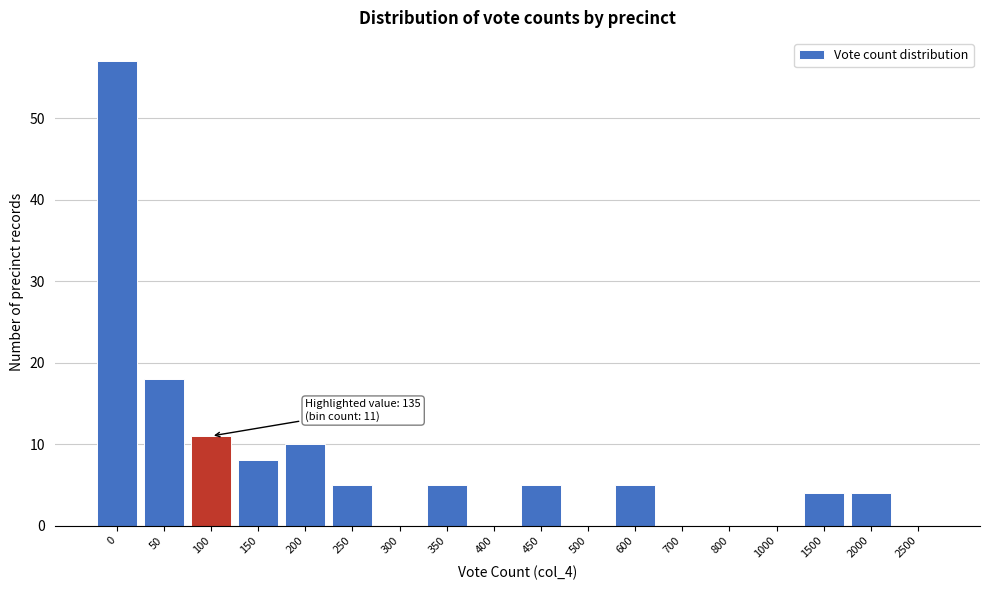

Reading left to right, list all the values displayed in this chart.

0=57	50=18	100=11	150=8	200=10	250=5	300=0	350=5	400=0	450=5	500=0	600=5	700=0	800=0	1000=0	1500=4	2000=4	2500=0